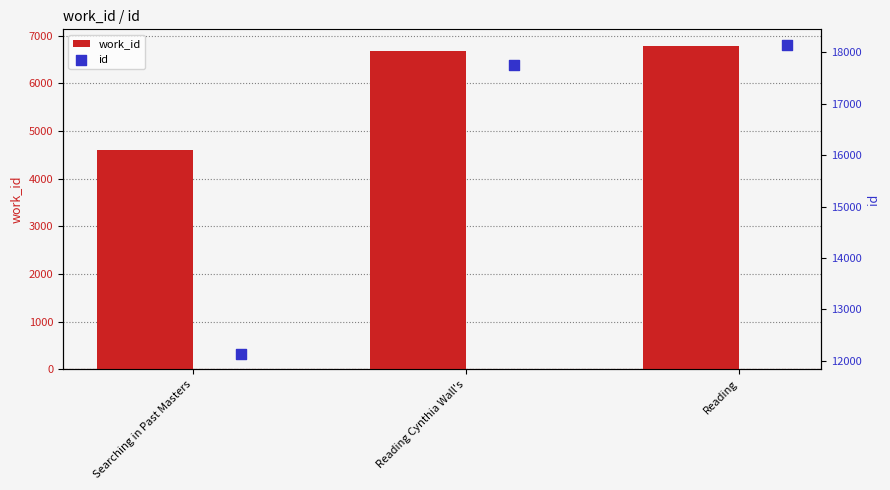

Which series has the largest Y range (max minus min)?

id